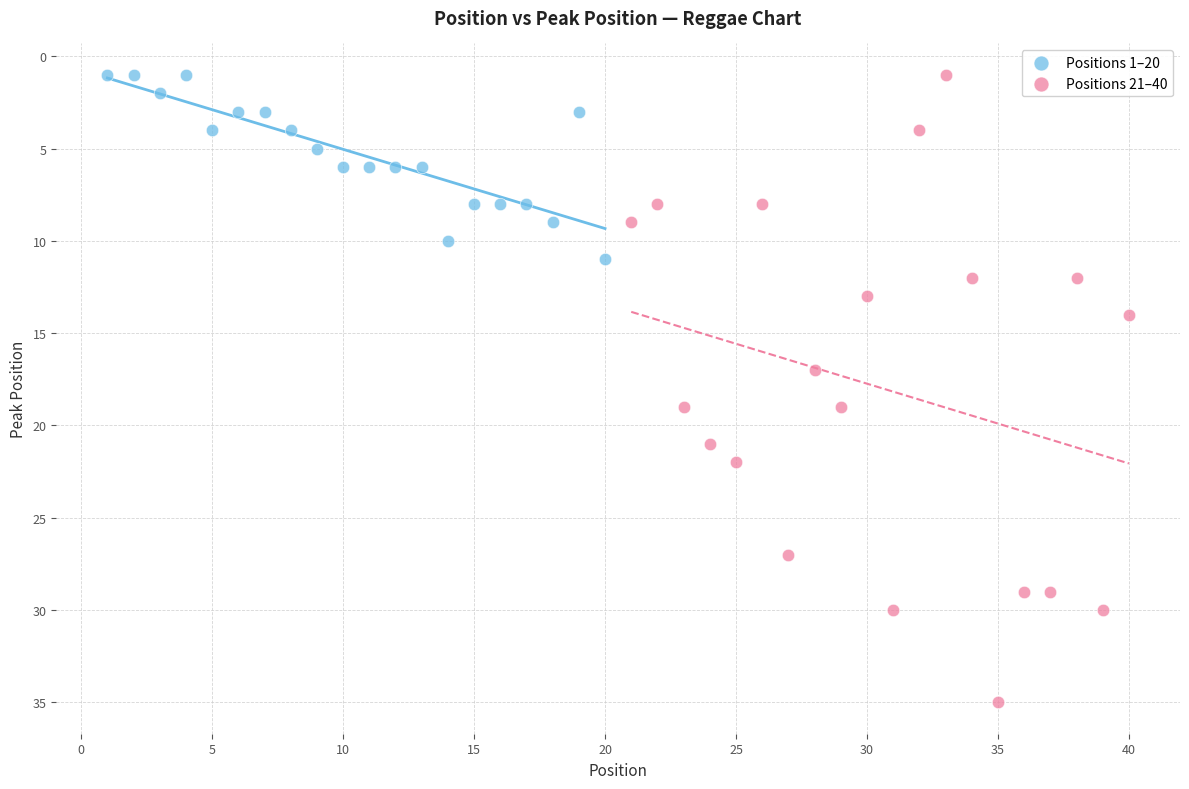

Which series has the largest Y range (max minus min)?

Positions 21–40